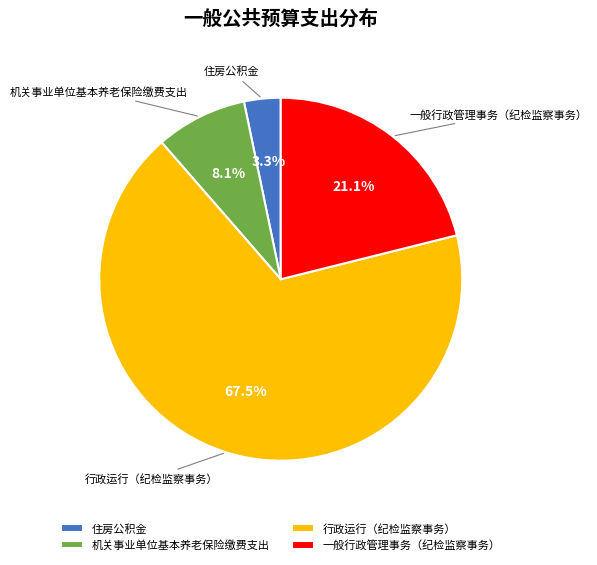

Is it true that 一般行政管理事务（纪检监察事务） is 21% of the pie?

True